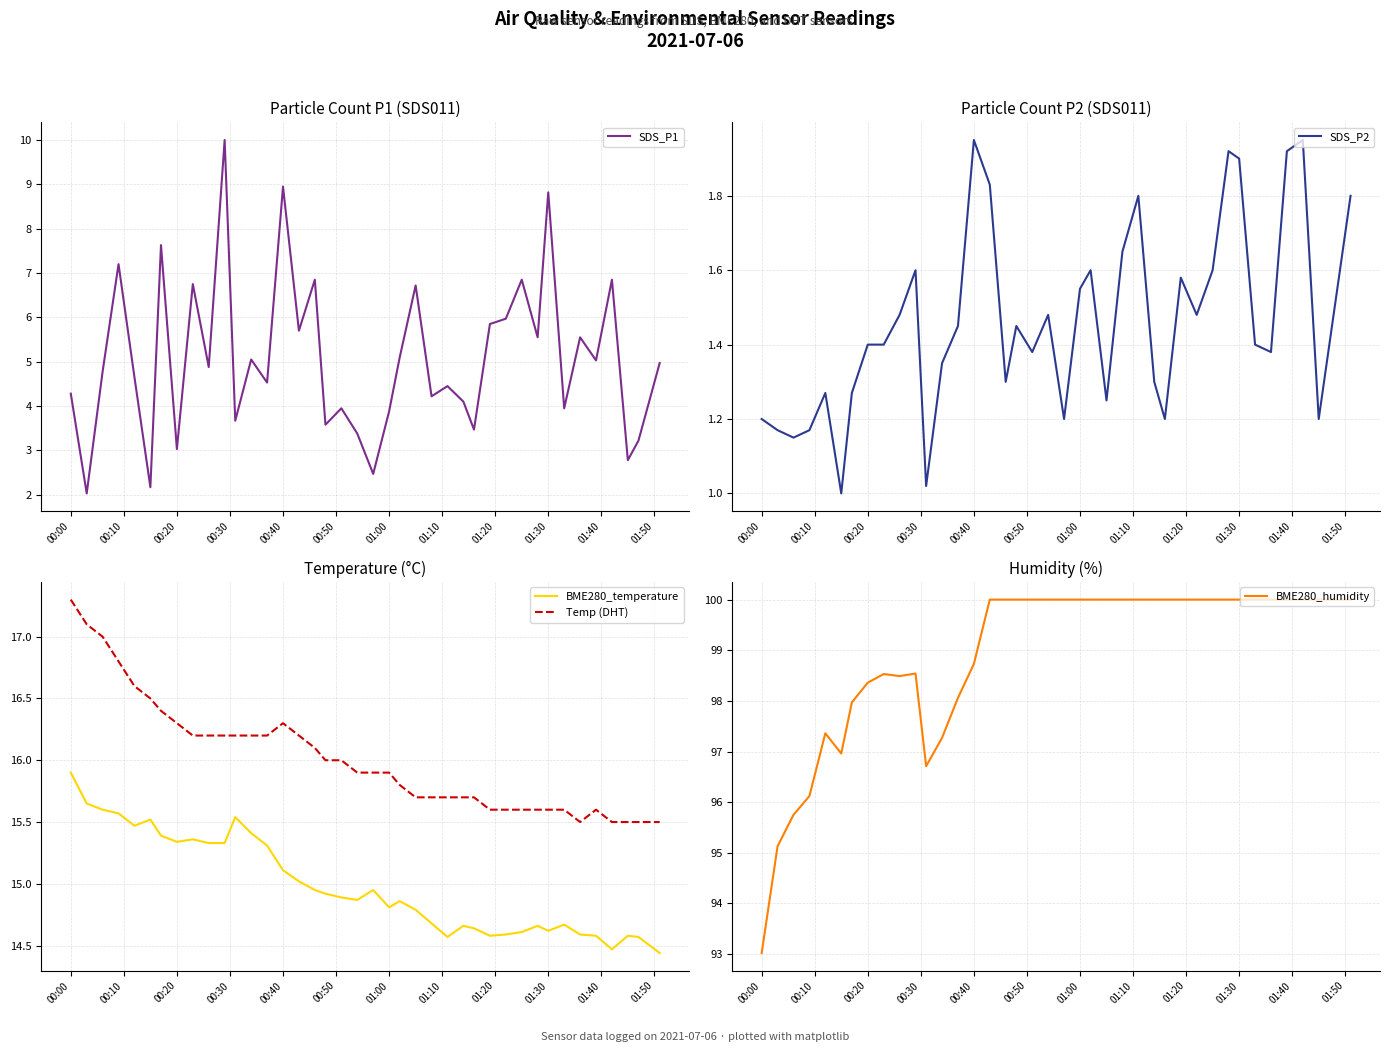

True or false: Temp (DHT) and BME280_temperature cross at least once.

False